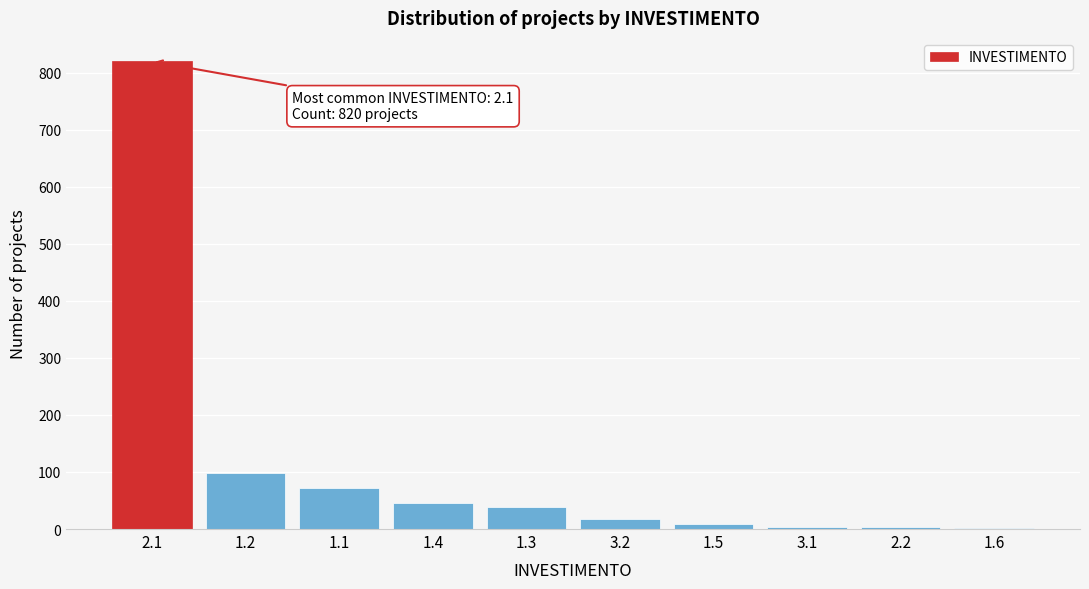

The value at 1.2 is 98. True or false?

True